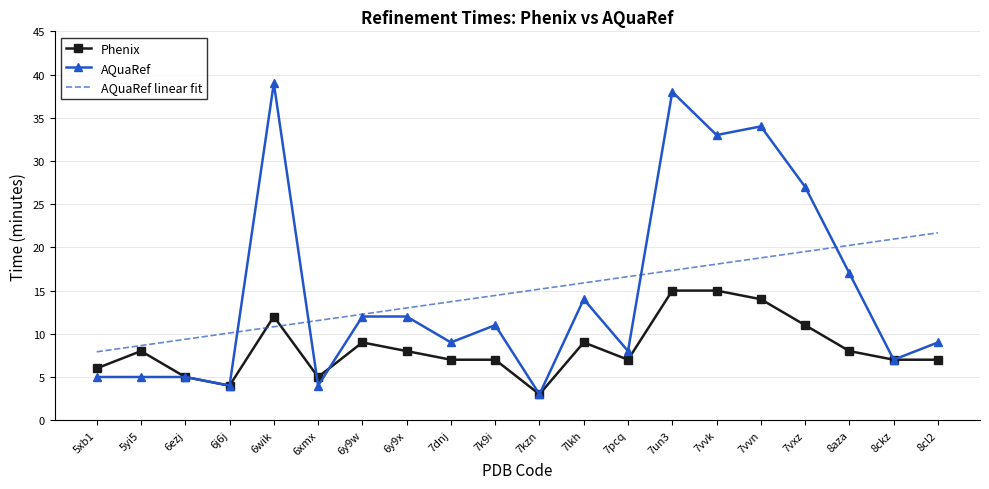

What is the difference between the AQuaRef values at 5xb1 and 8aza?

12.0